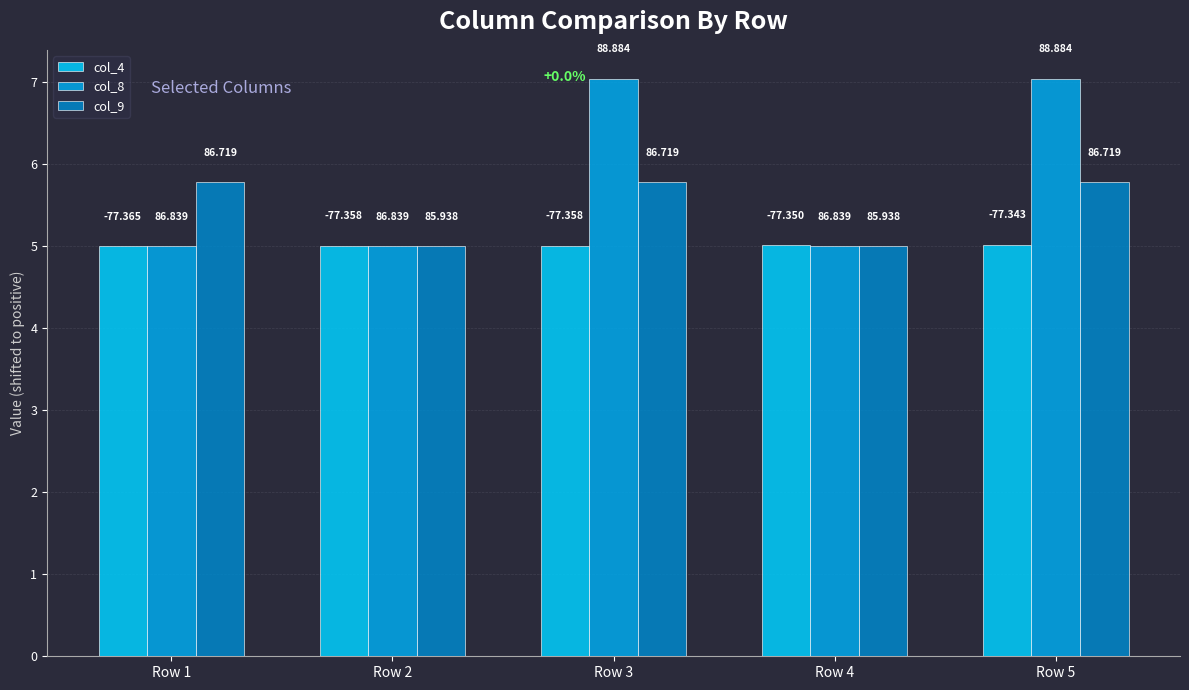

What is the minimum value for col_9?

5.0